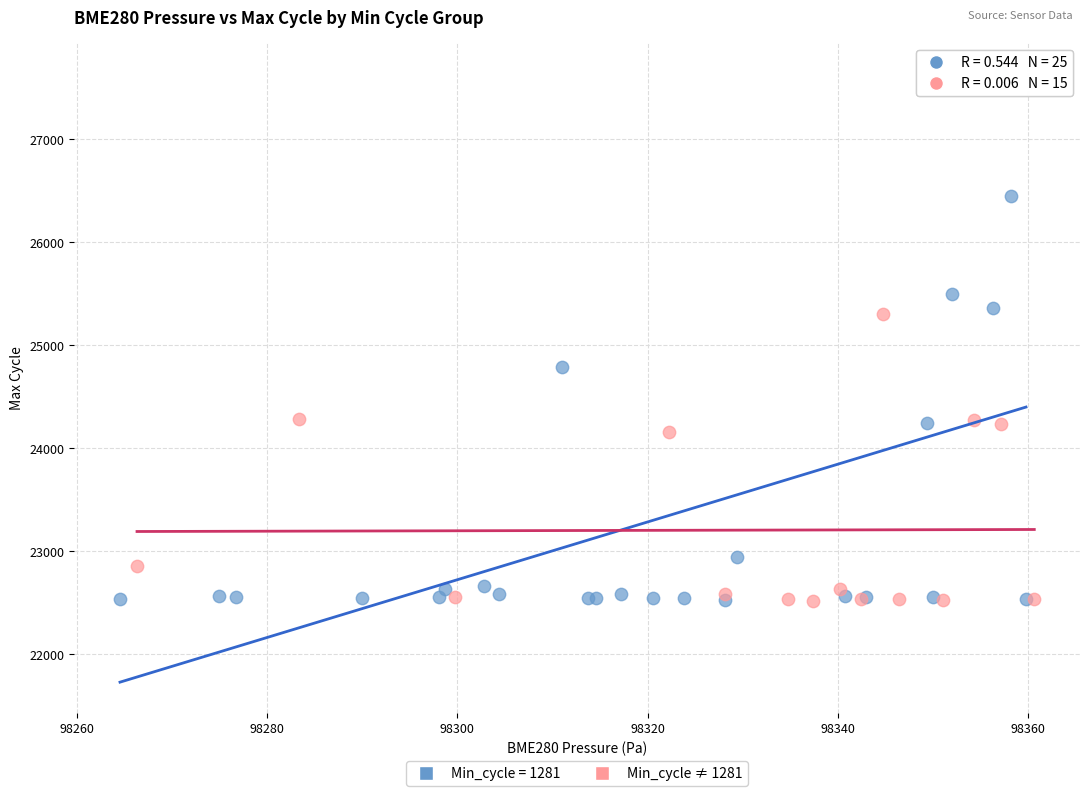

Which series has the widest spread of Y values?

Min_cycle = 1281